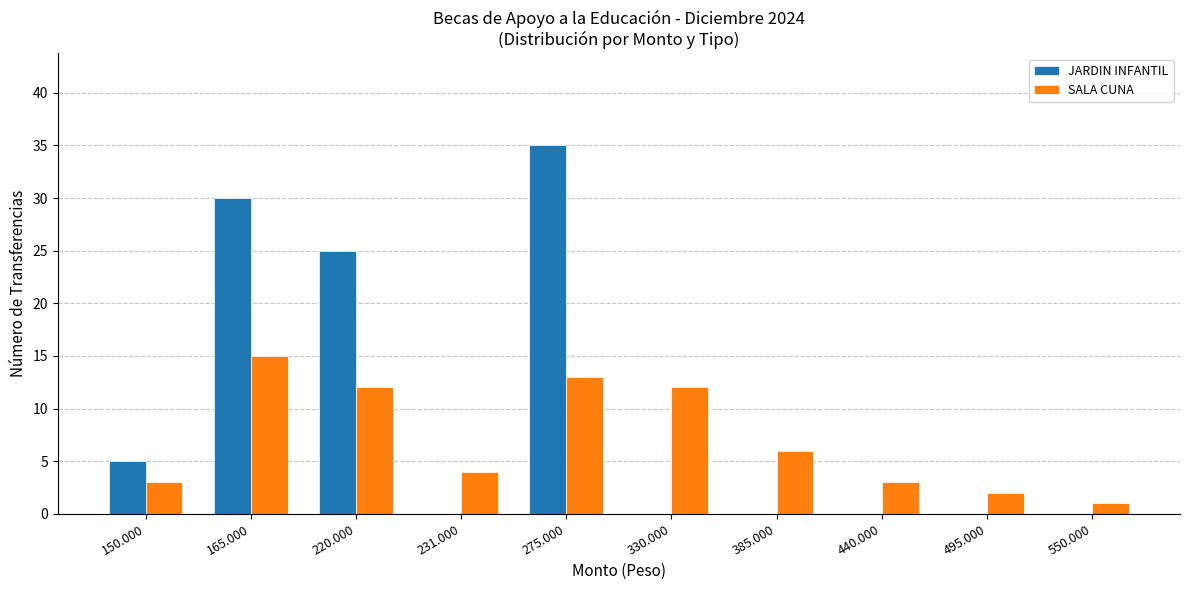

Which series changed the most between 150.000 and 231.000?

JARDIN INFANTIL